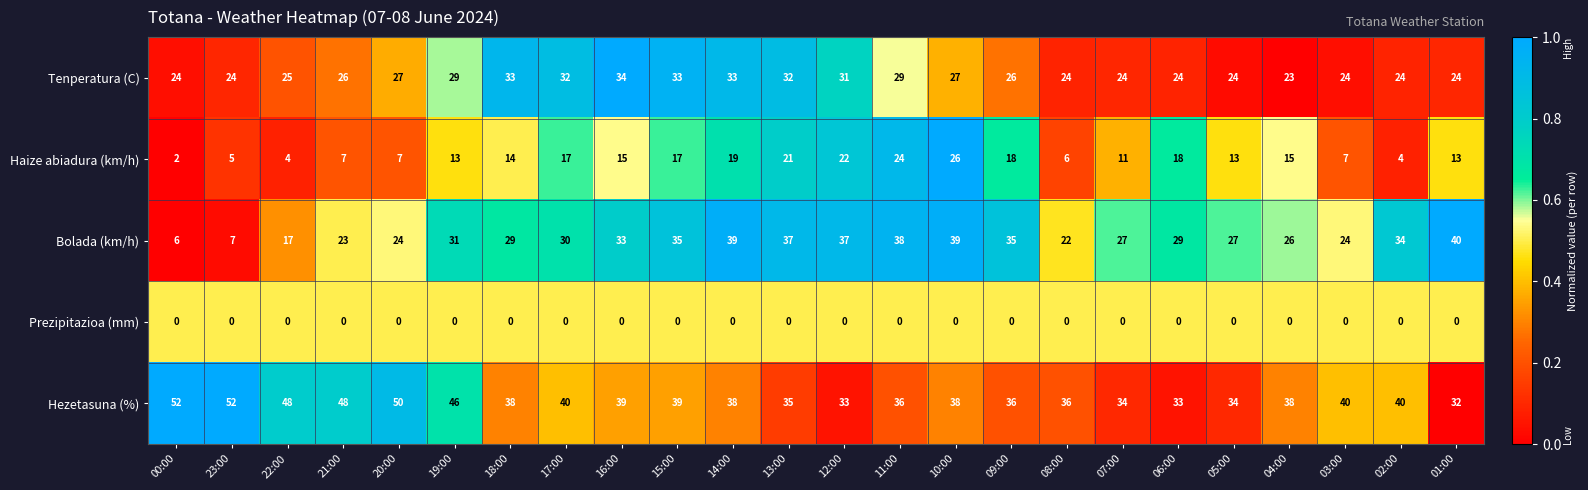

Count the number of data series in this chart.

5